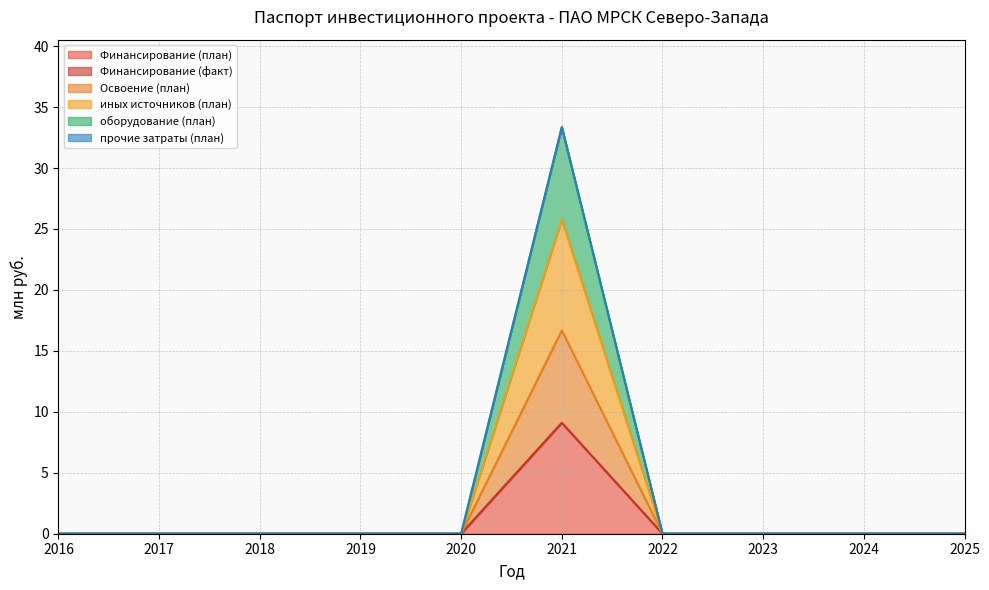

How many categories are shown in the chart?

10